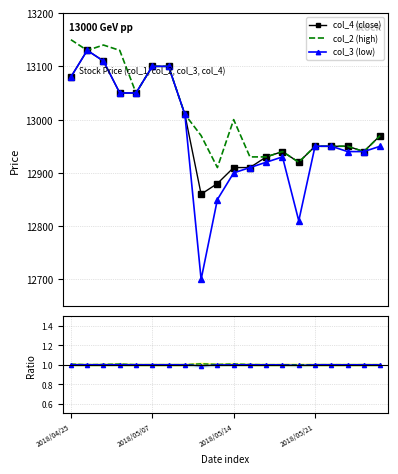

True or false: col_2 (high) has a value of 12970.0 at 8.

True